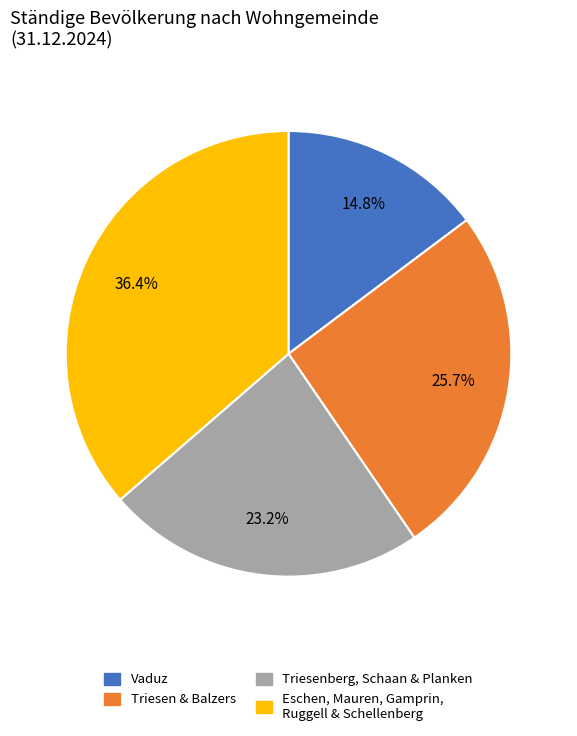

Does Triesen & Balzers account for over 50% of the chart?

No